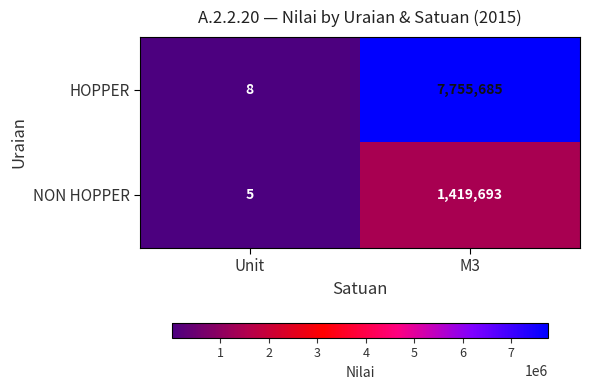

True or false: NON HOPPER has a value of 8 at Unit.

False